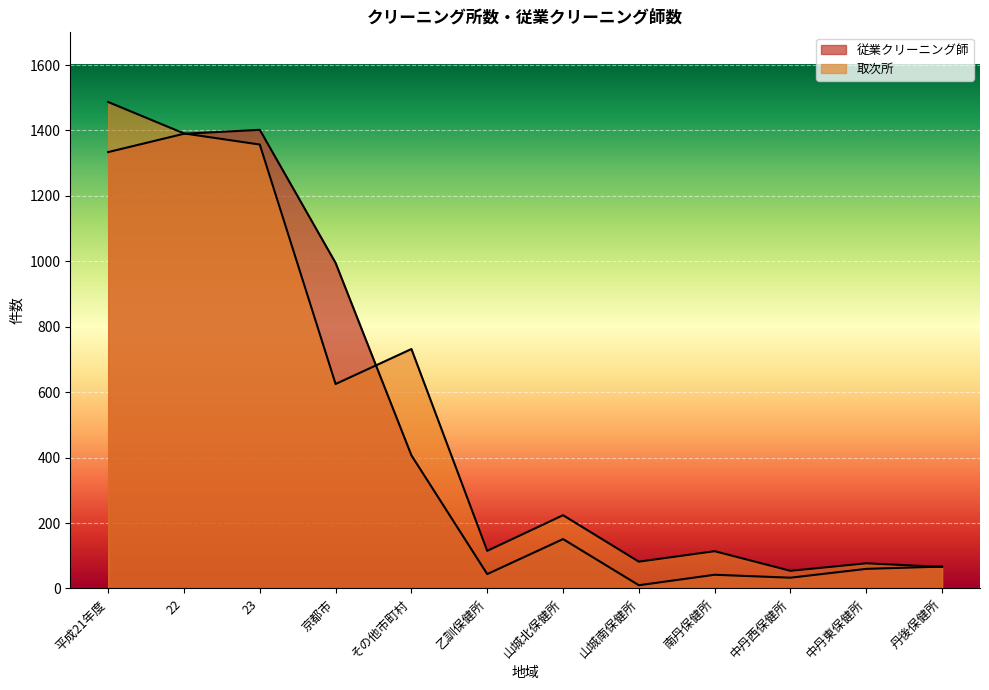

The value of 取次所 at 22 is 631. True or false?

False